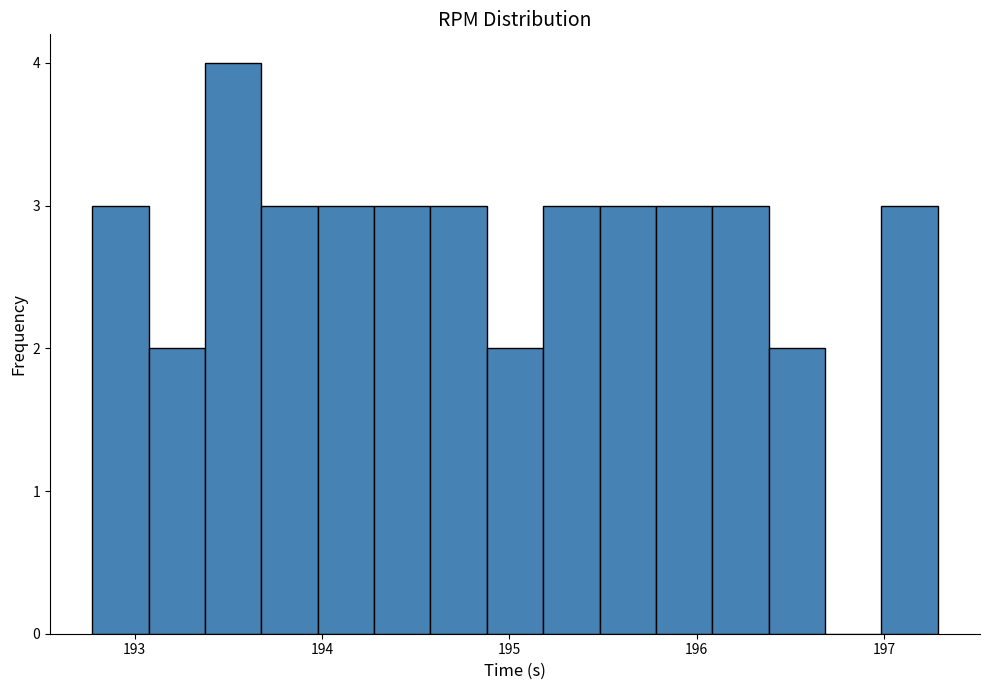

Around what value on the x-axis is the tallest bar? Give the approximate position of its centre, as read against the axis.

193.5